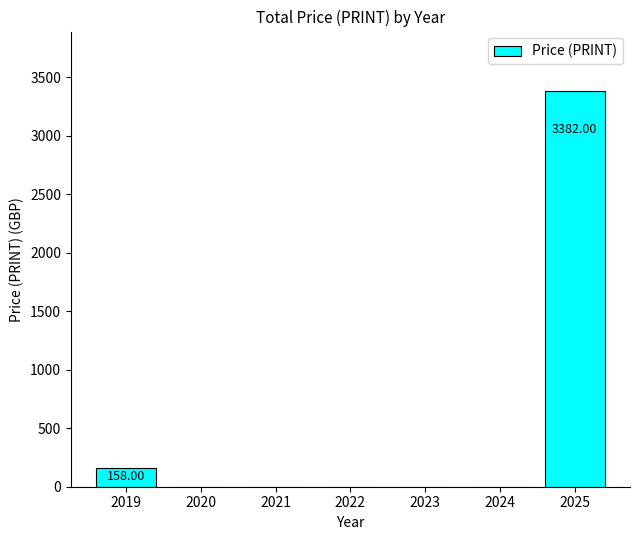

Reading right to left, list all the values displayed in this chart.

2025=3382	2024=0	2023=0	2022=0	2021=0	2020=0	2019=158